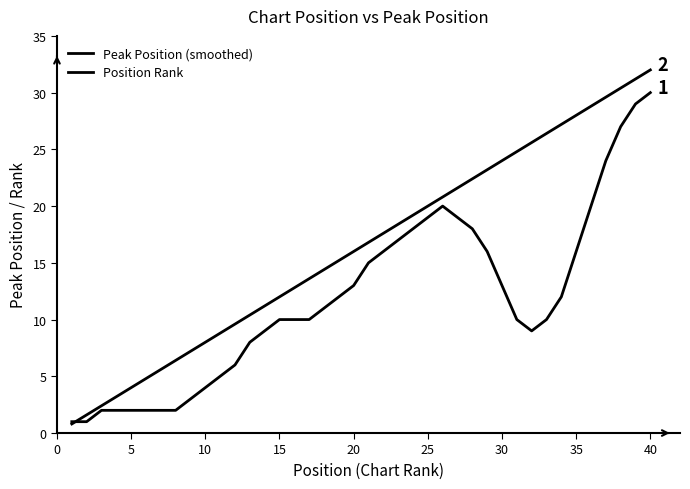

True or false: Peak Position (smoothed) and Position Rank cross at least once.

True